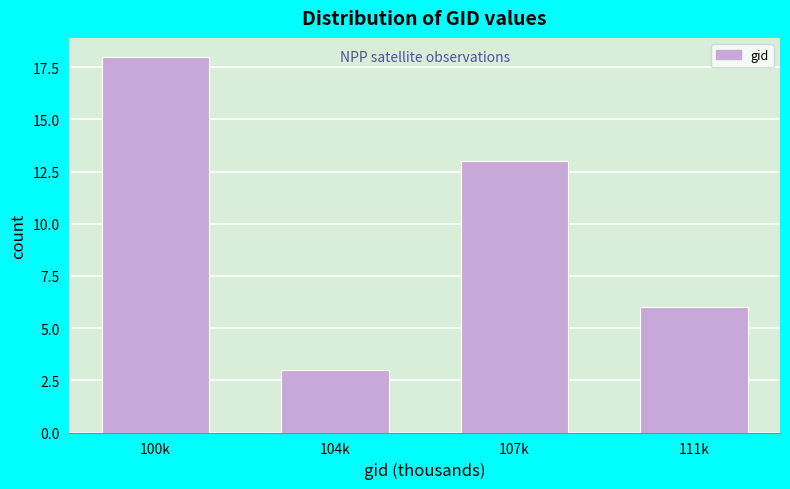

Reading left to right, transcribe all the data shown in this chart.

100k=18	104k=3	107k=13	111k=6